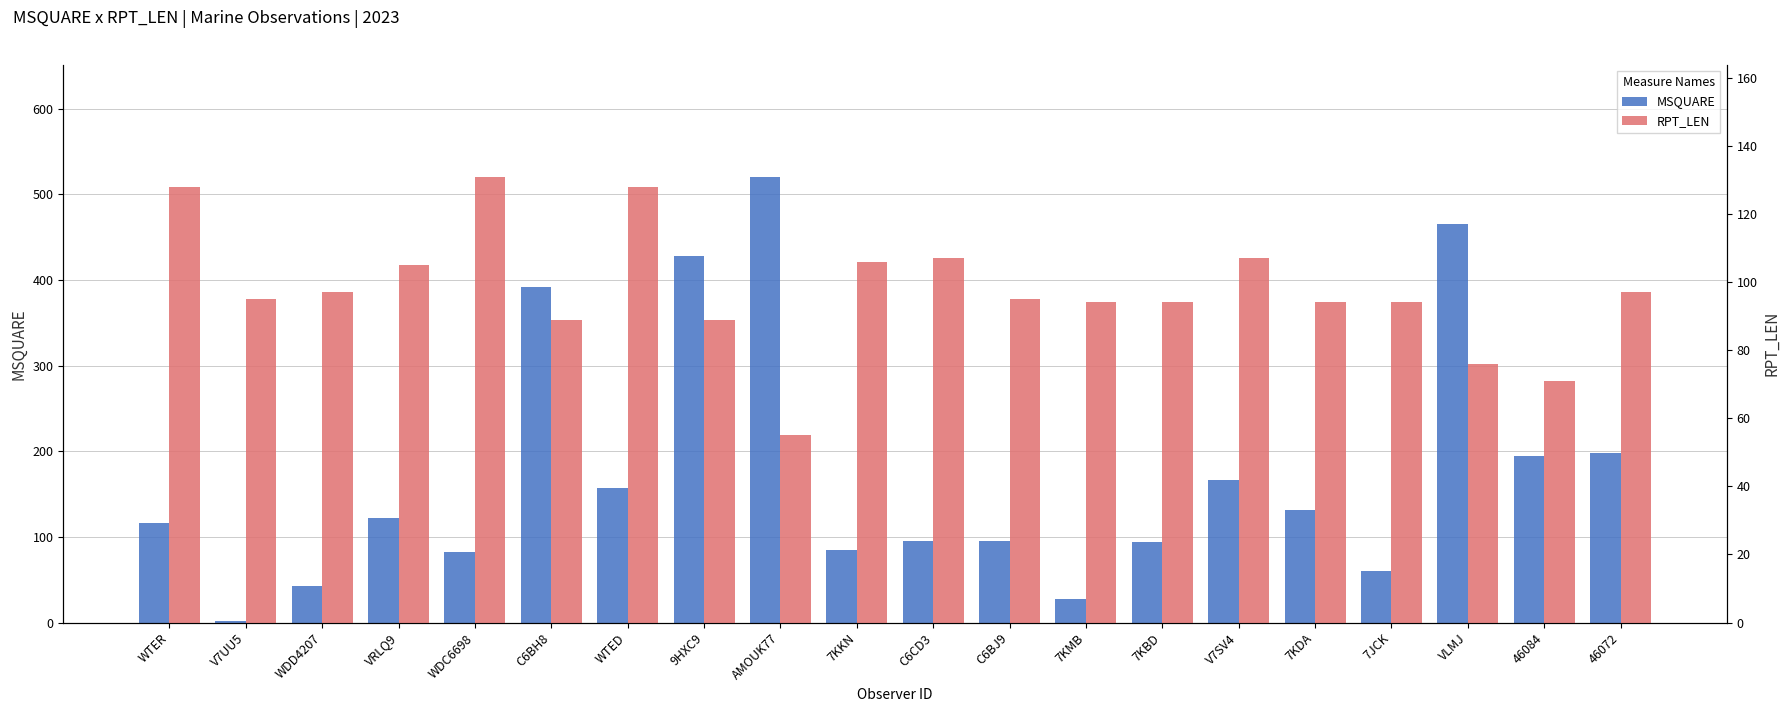

How many data points does each series have?

20